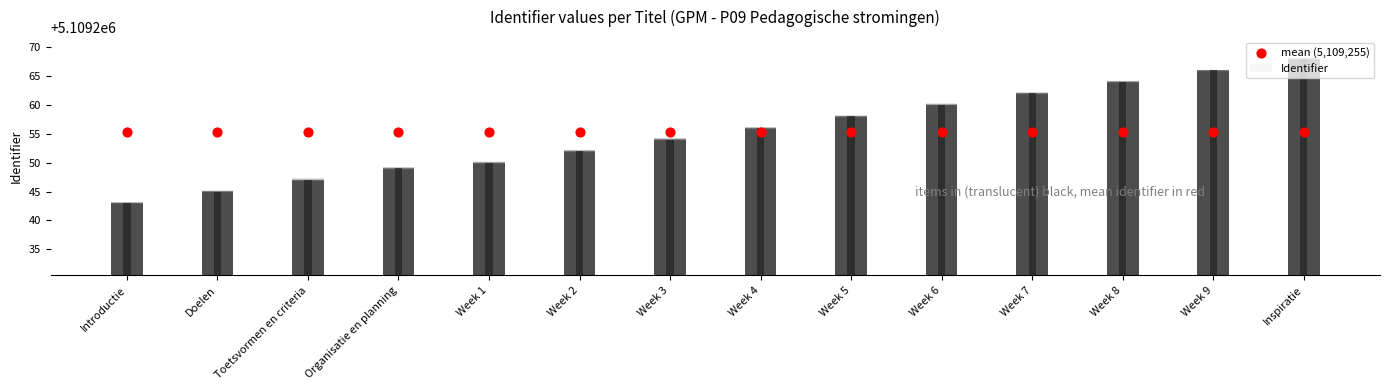

What is the change in value from Week 6 to Week 8?

+4